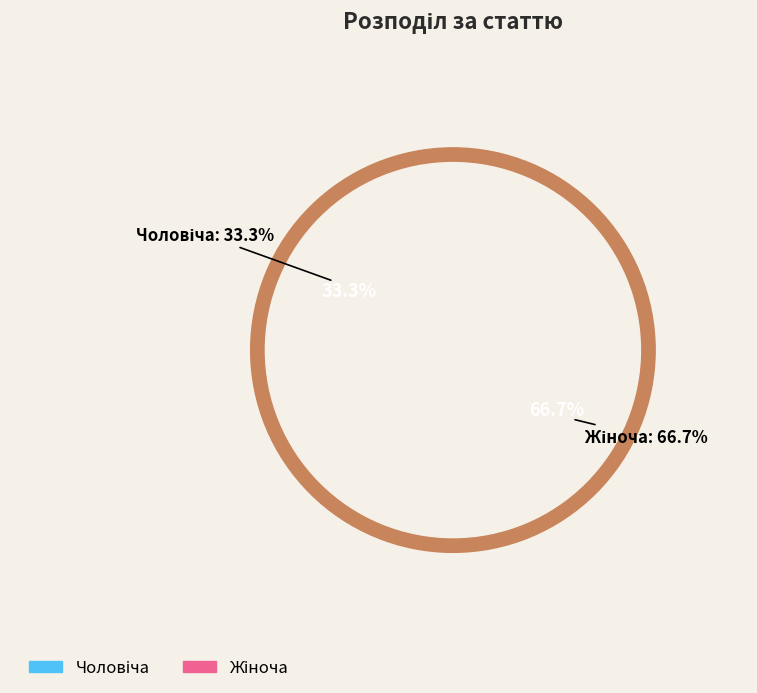

Rank the categories by value from highest to lowest.

Жіноча, Чоловіча